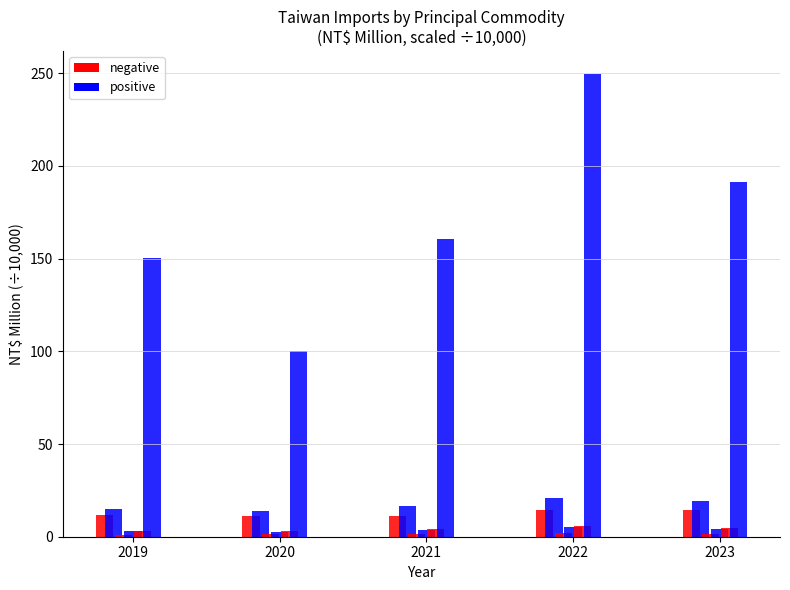

How many data points does each series have?

5